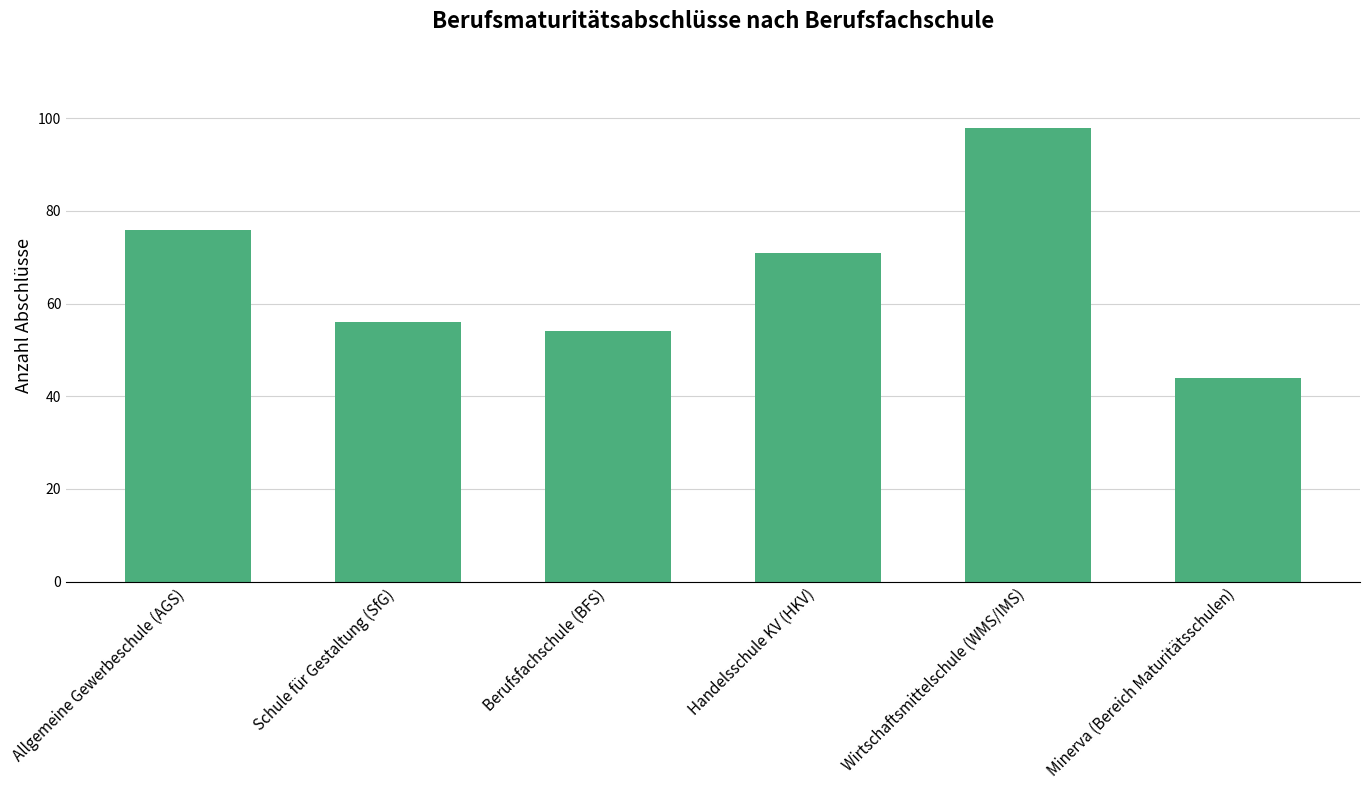

What is the difference between the maximum and second lowest values?

44